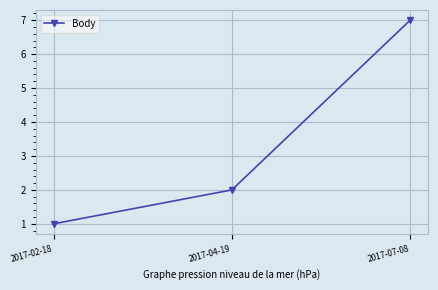

Is it true that the value at 2017-07-08 is 7?

True